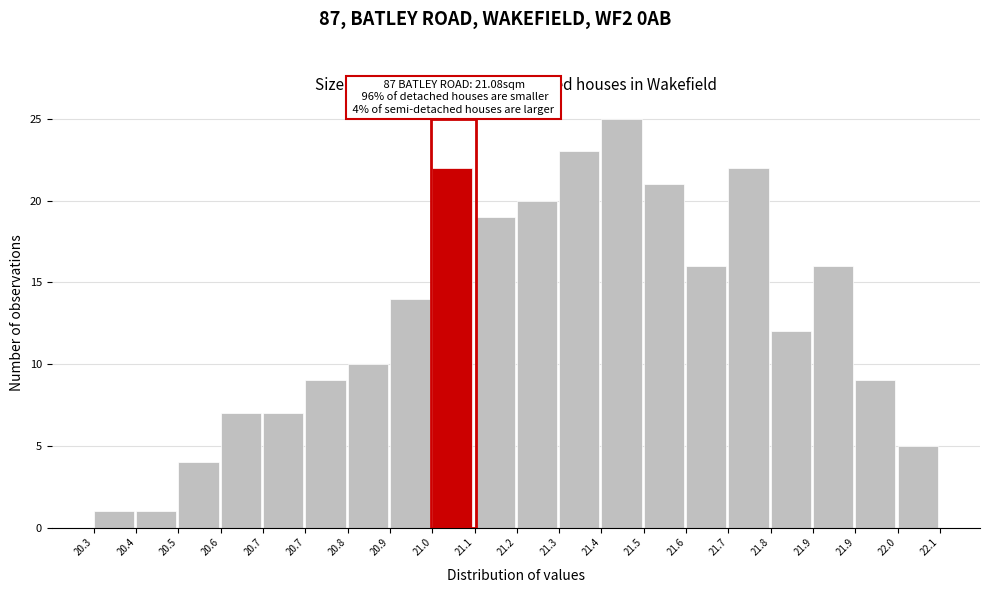

Count the number of categories in the chart.

20